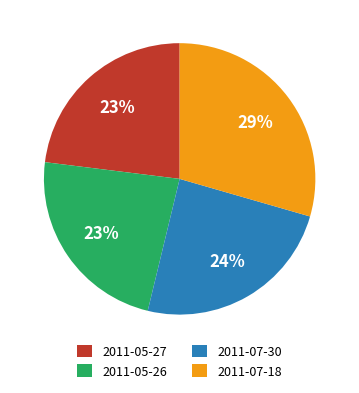

What percentage is the 2011-05-27 slice, to the nearest percent?

23%